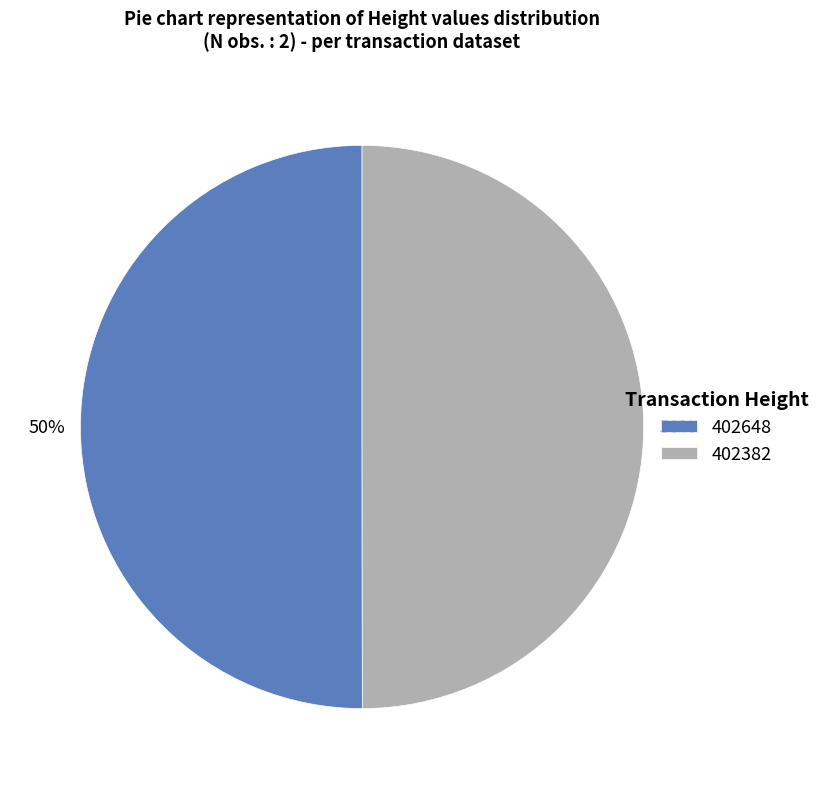

Do 402648 and 402382 together represent more than half of the pie?

Yes